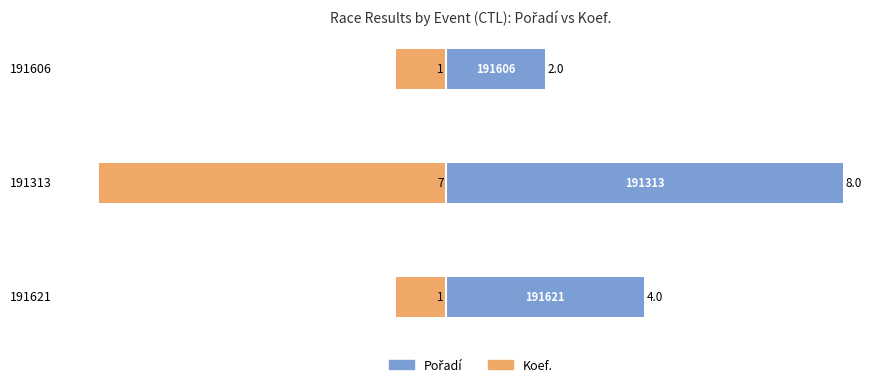

What is the value of the Pořadí bar at the 1st from the left?

4